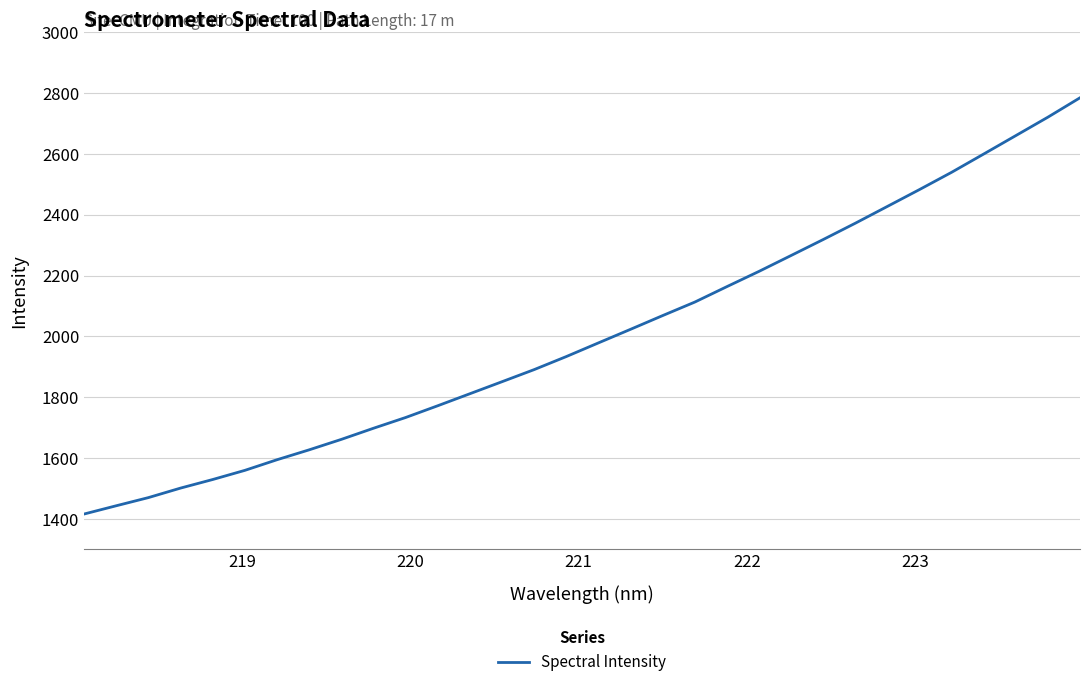

What is the difference between the maximum and minimum values?

1369.0